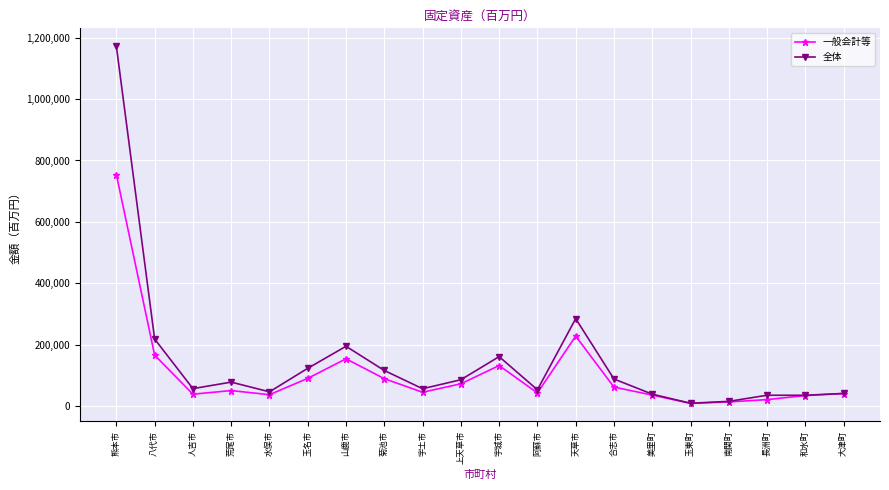

At how many categories does at least one series exceed 322362?

1